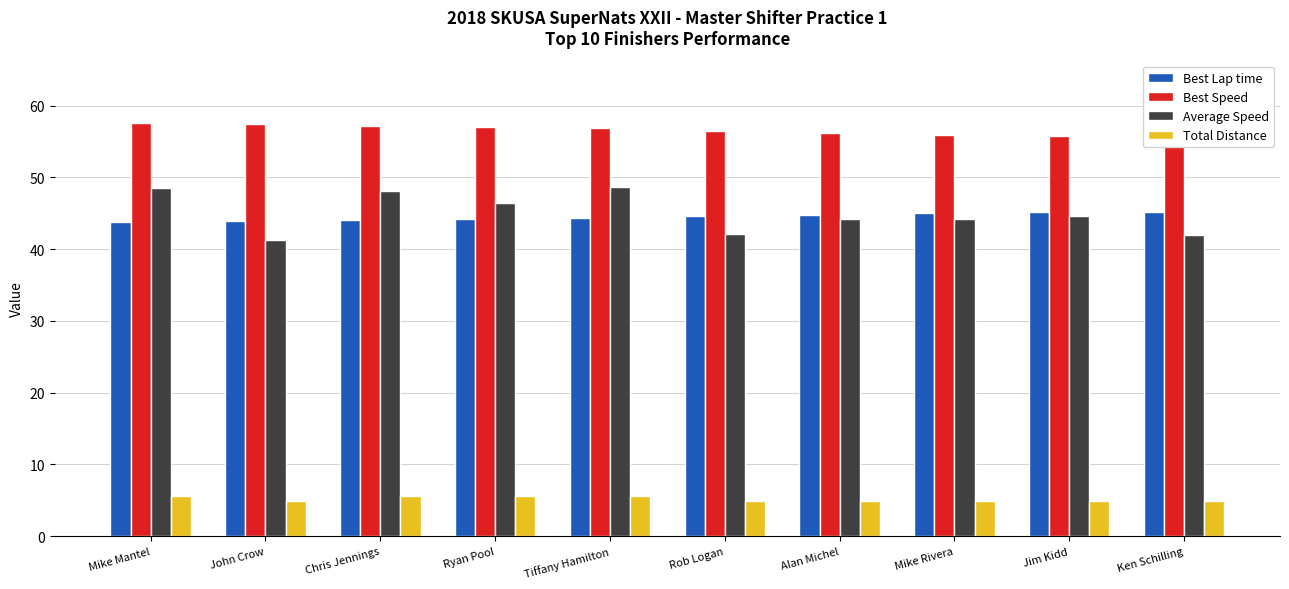

True or false: Average Speed has a value of 75.7 at Rob Logan.

False